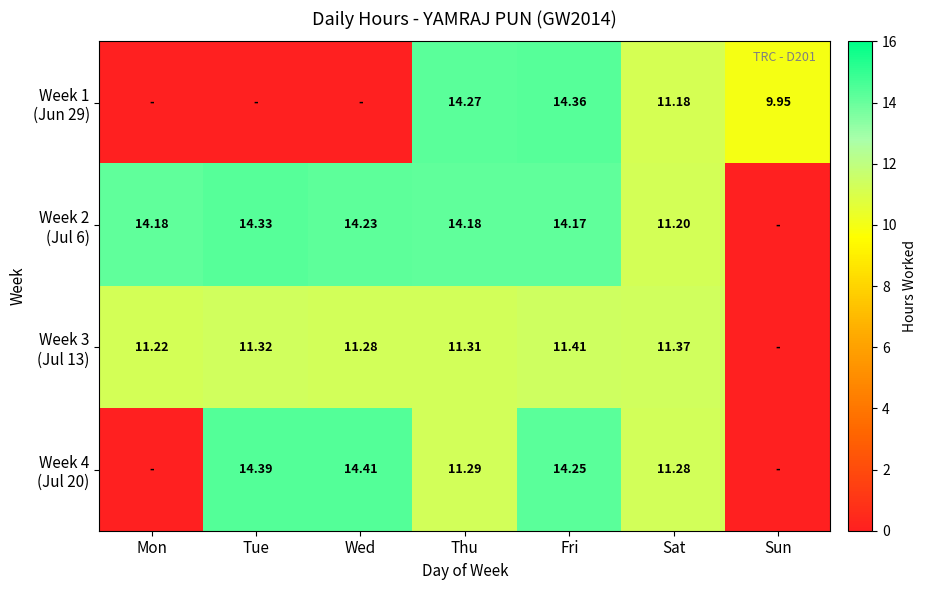

At which label does Week 1 (Jun 29) first exceed 9?

Thu